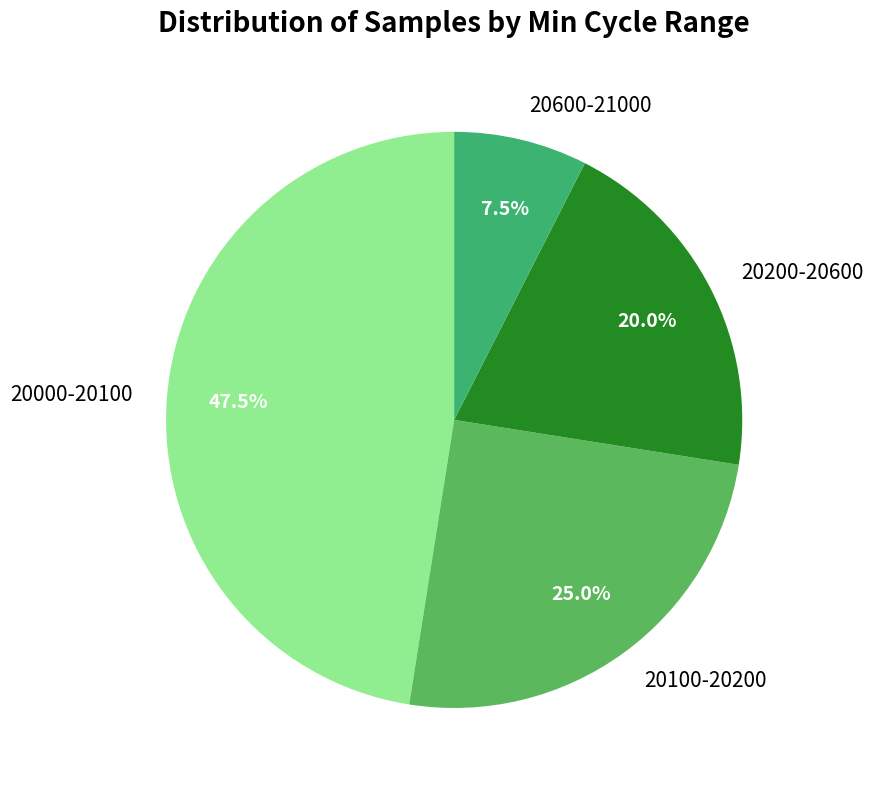

Is the sum of 20600-21000 and 20000-20100 greater than half?

Yes